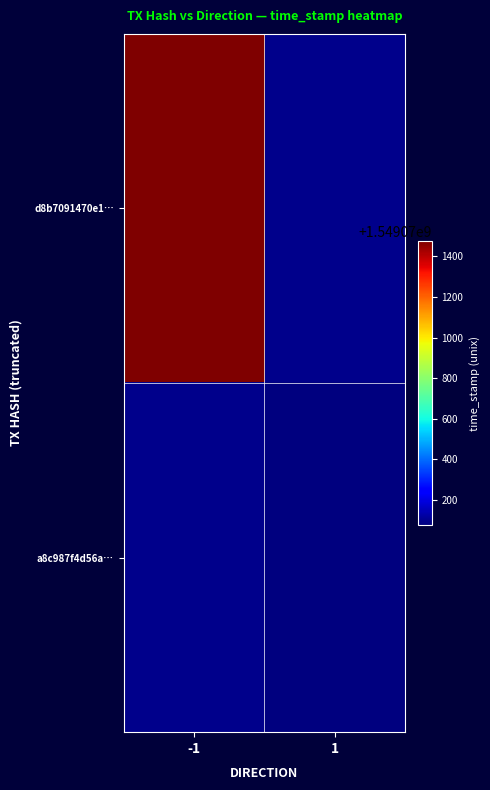

Reading left to right, transcribe all the data shown in this chart.

d8b7091470e1e385672b0d0c70844411a553e54: -1	1549071475
a8c987f4d56a887ec586783d4e891252a5c1951: 1	1549070077